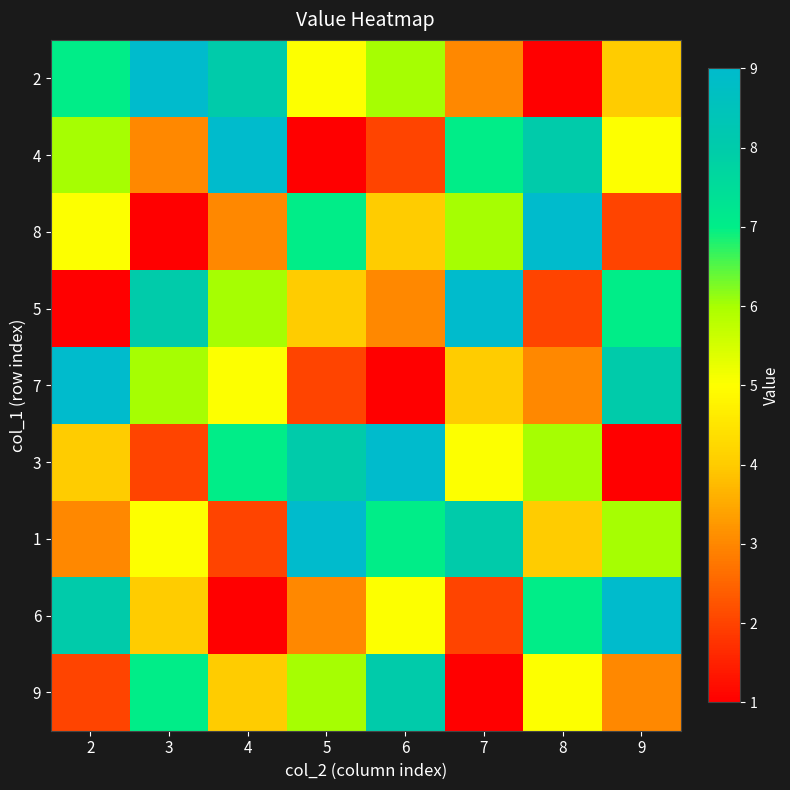

Reading left to right, list all the values displayed in this chart.

2: 2=7	3=9	4=8	5=5	6=6	7=3	8=1	9=4
4: 2=6	3=3	4=9	5=1	6=2	7=7	8=8	9=5
8: 2=5	3=1	4=3	5=7	6=4	7=6	8=9	9=2
5: 2=1	3=8	4=6	5=4	6=3	7=9	8=2	9=7
7: 2=9	3=6	4=5	5=2	6=1	7=4	8=3	9=8
3: 2=4	3=2	4=7	5=8	6=9	7=5	8=6	9=1
1: 2=3	3=5	4=2	5=9	6=7	7=8	8=4	9=6
6: 2=8	3=4	4=1	5=3	6=5	7=2	8=7	9=9
9: 2=2	3=7	4=4	5=6	6=8	7=1	8=5	9=3